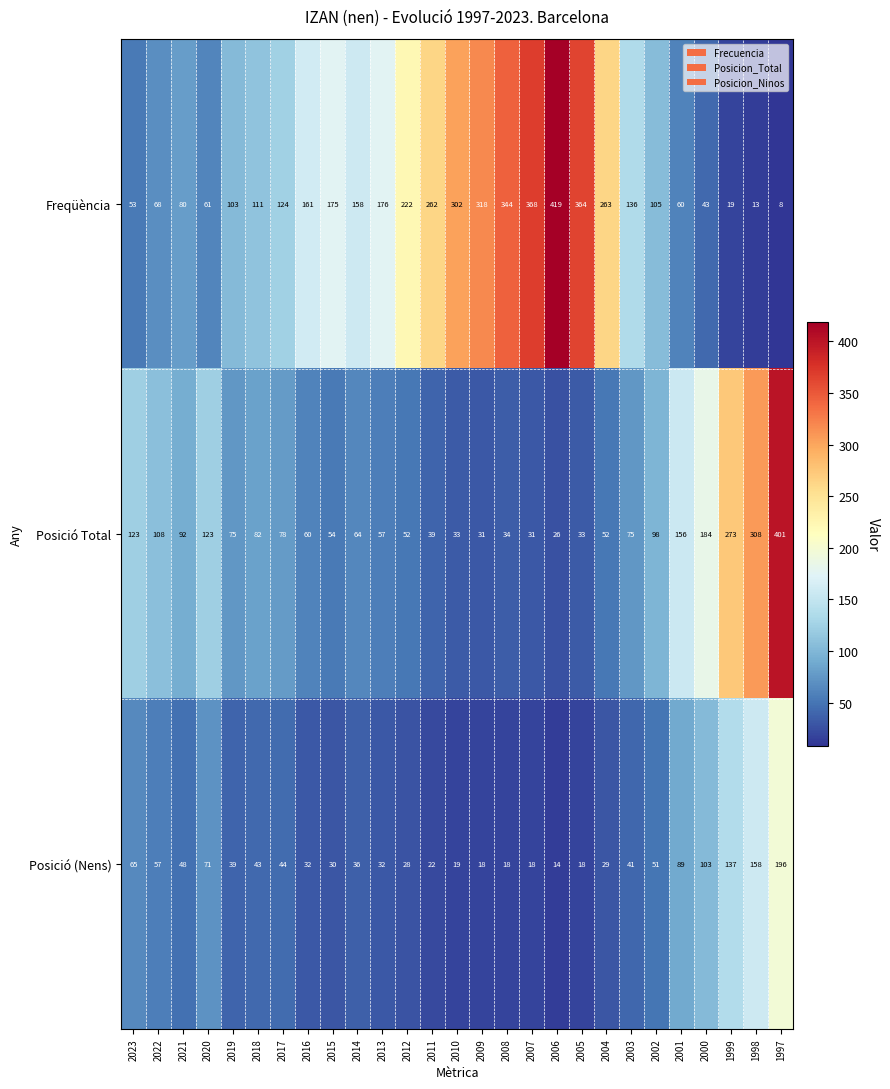

Which series changed the most between 2011 and 2004?

Posició Total